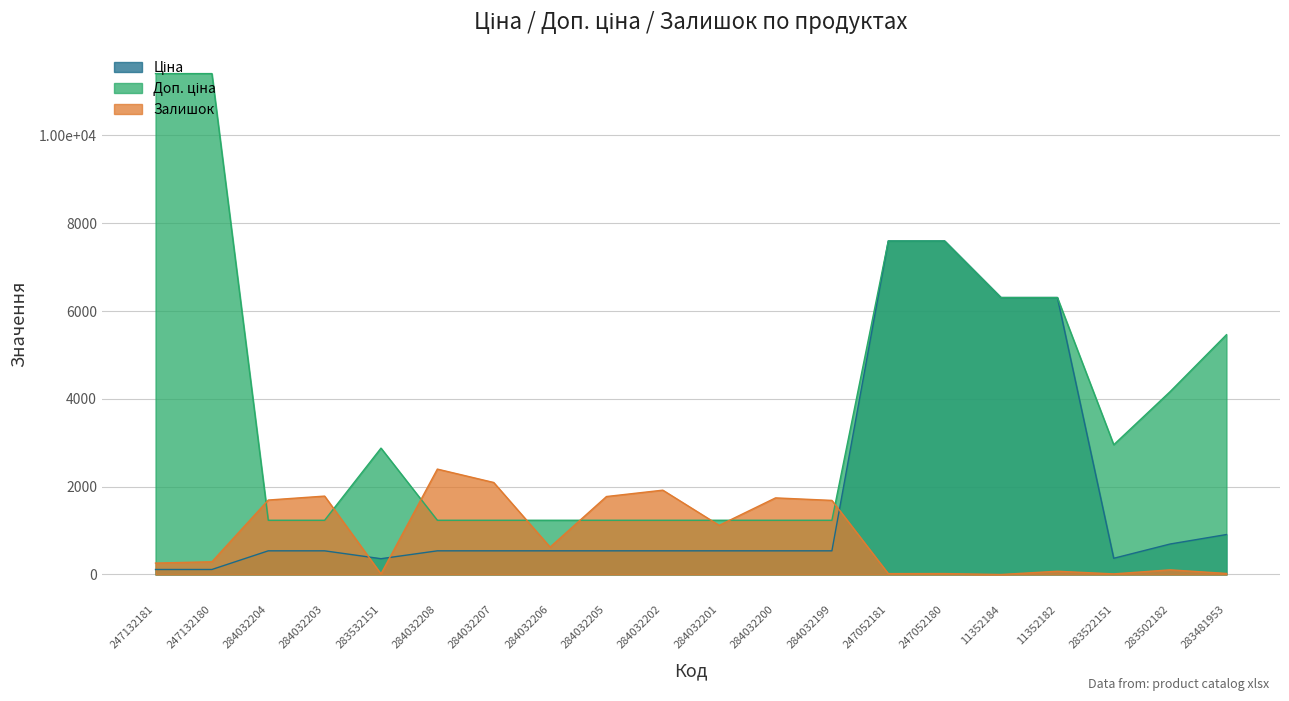

What is the highest value of the Ціна series?

7596.5